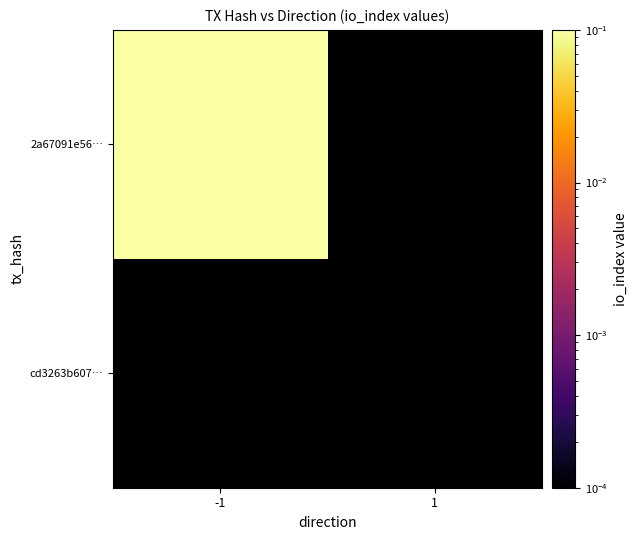

Rank the series by their maximum value, from lowest to highest.

cd3263b607…, 2a67091e56…